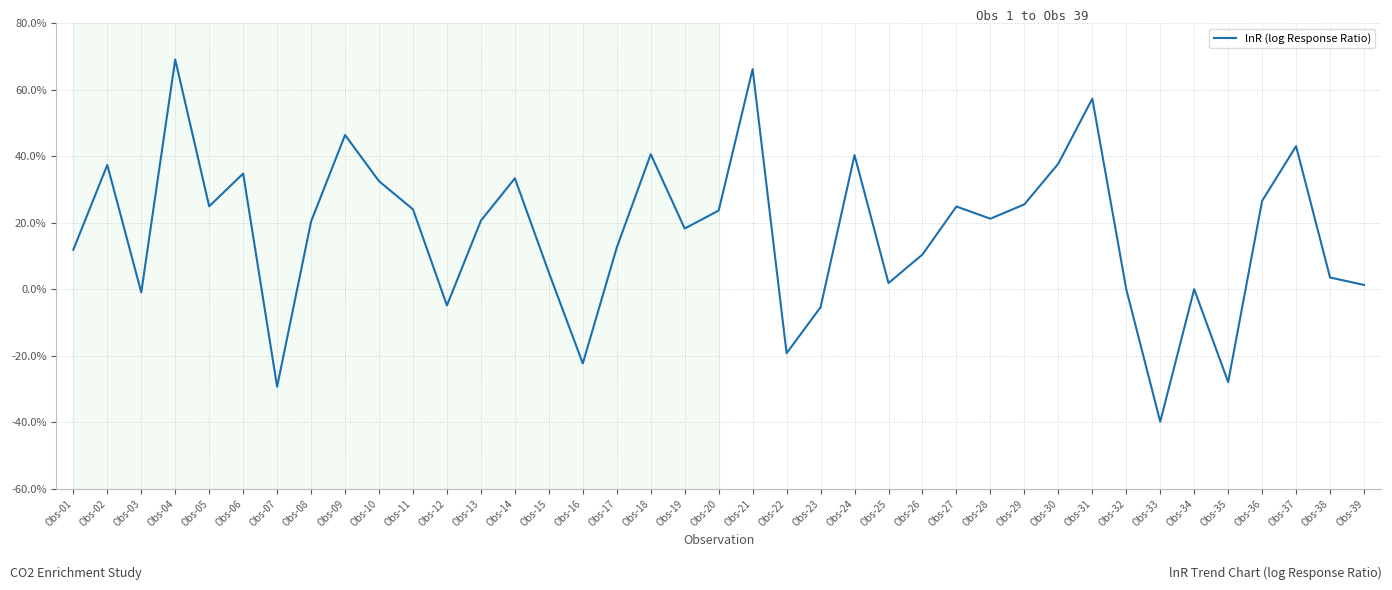

What is the greatest value displayed?

69.0